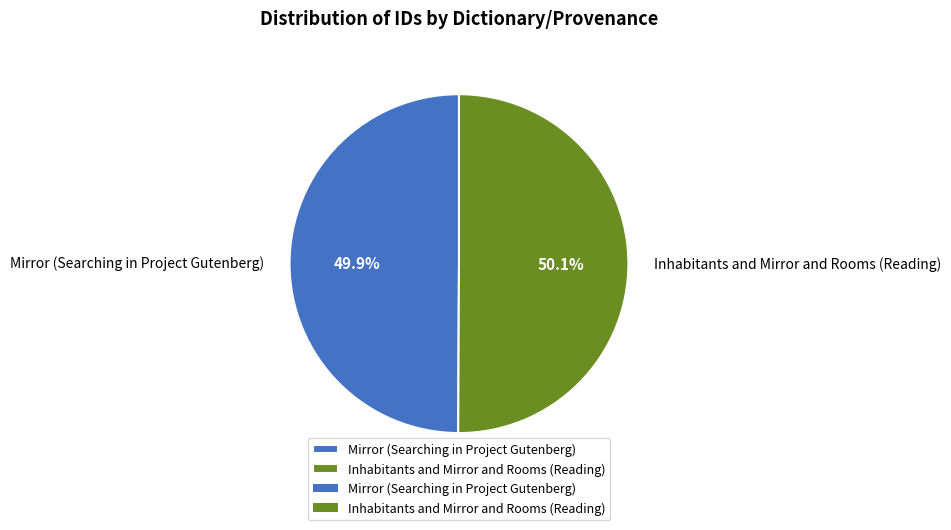

How many slices are in this pie chart?

2